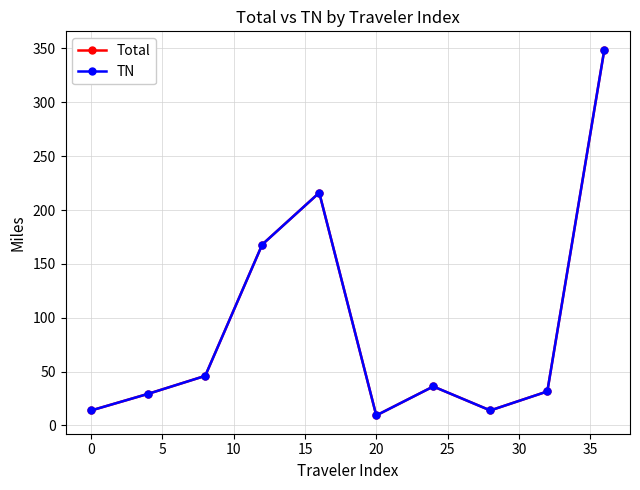

Does the chart have visible grid lines?

Yes